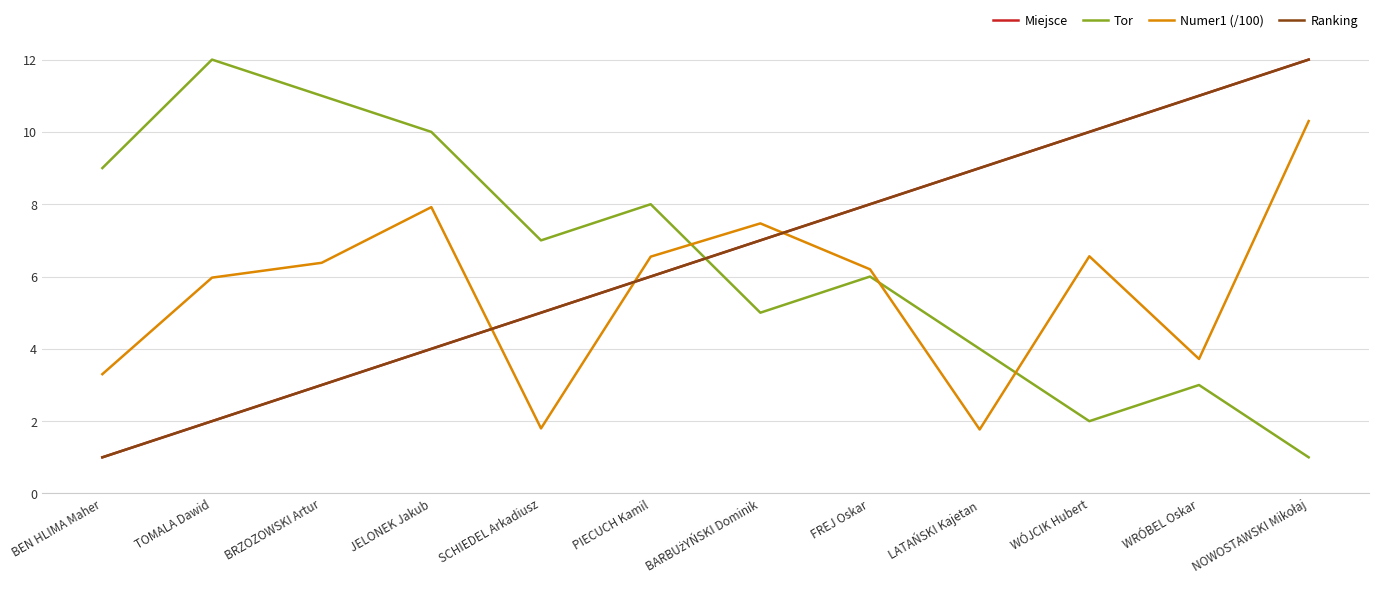

What position from the right is BRZOZOWSKI Artur?

10